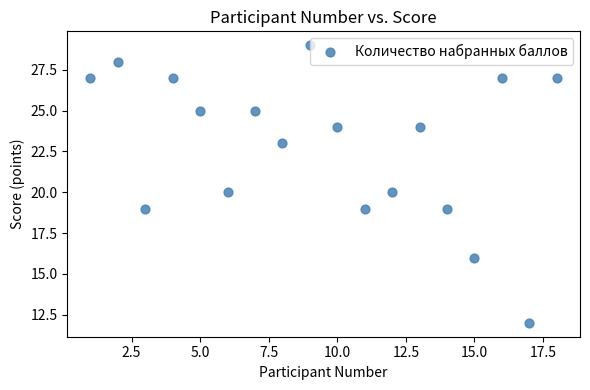

What is the range of Y values (max minus min)?

17